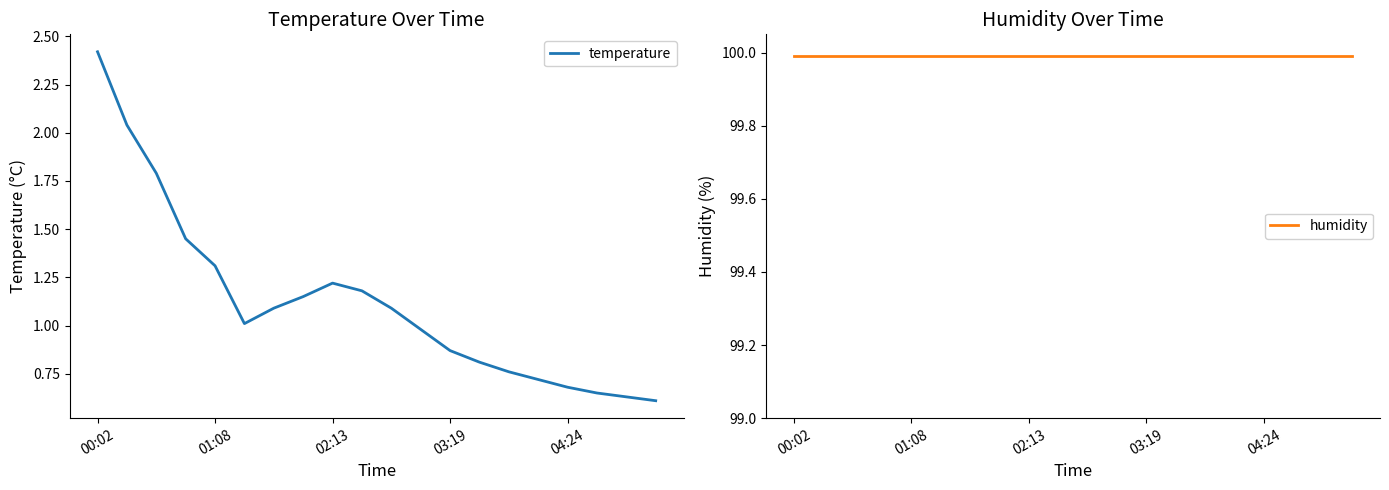

True or false: temperature has a value of 1.3 at 01:08.

True